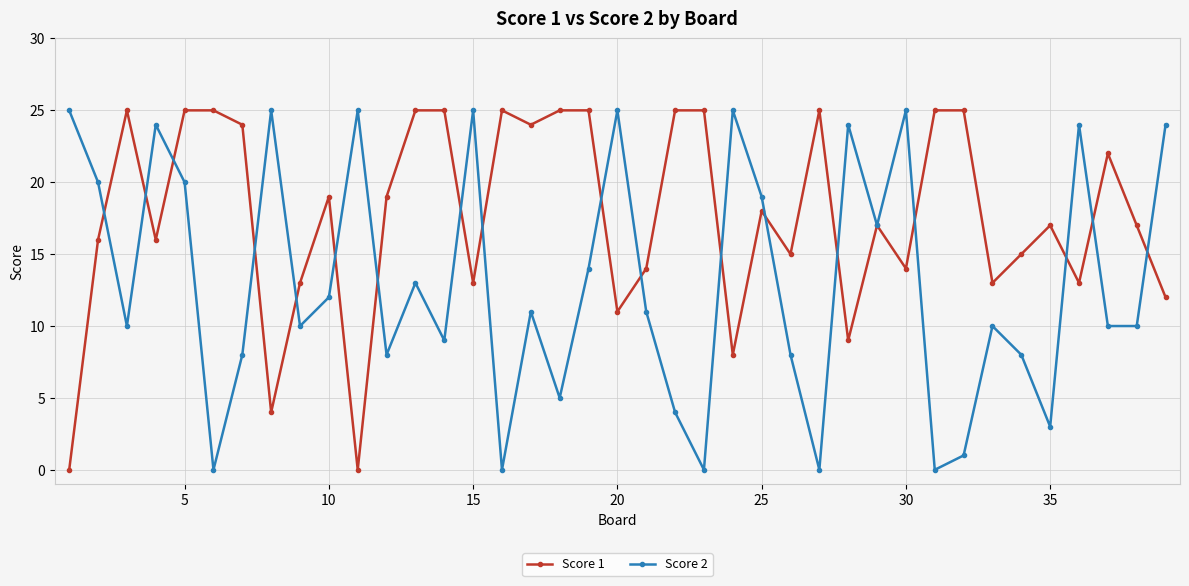

What is the maximum value shown in the chart?

25